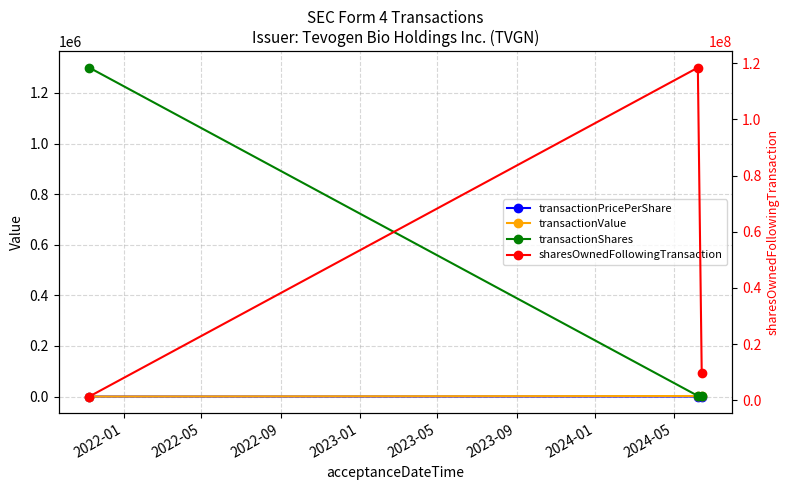

Which series has the widest spread of values?

sharesOwnedFollowingTransaction